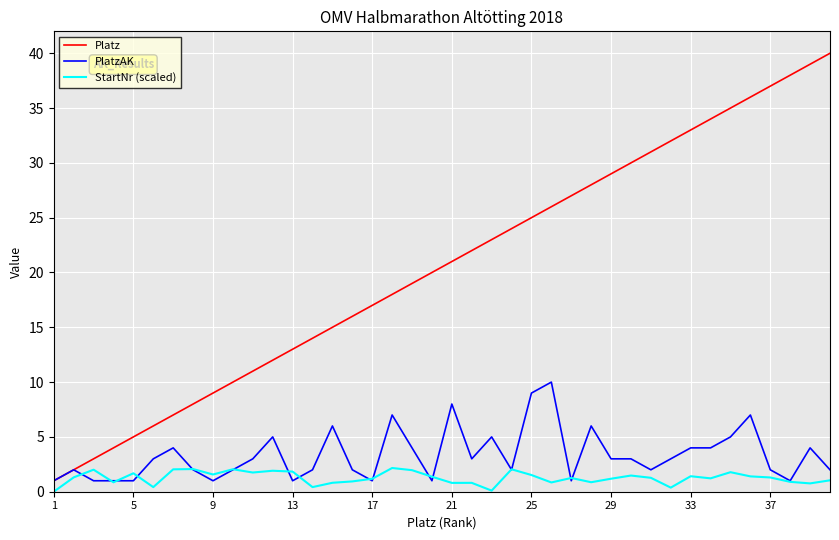

Which series has the largest total across all categories?

Platz